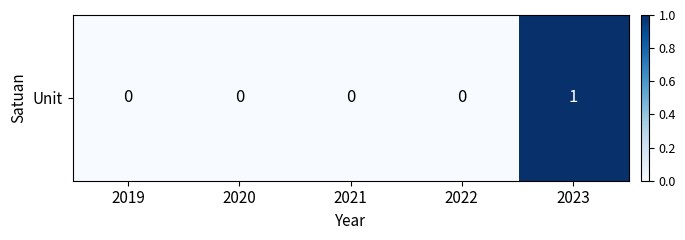

List the labels in order of value, smallest first.

2019, 2020, 2021, 2022, 2023